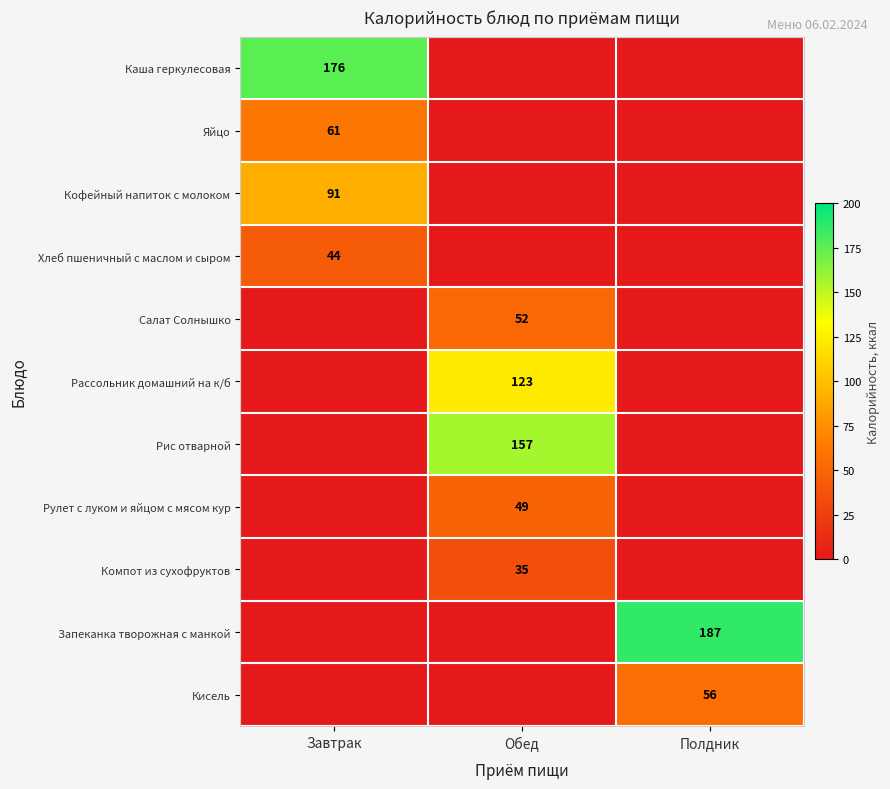

The value of Кофейный напиток с молоком at Завтрак is 91. True or false?

True